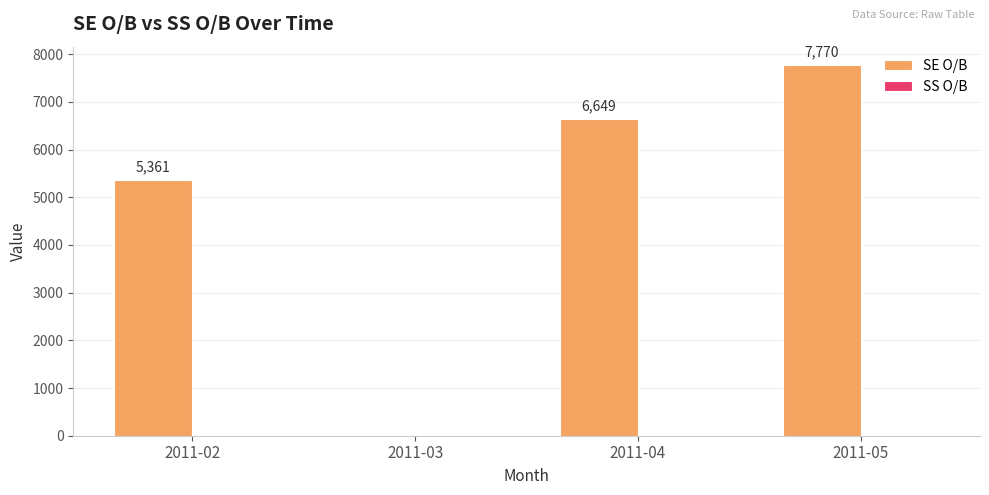

At which category does the chart reach its peak across all series?

2011-05